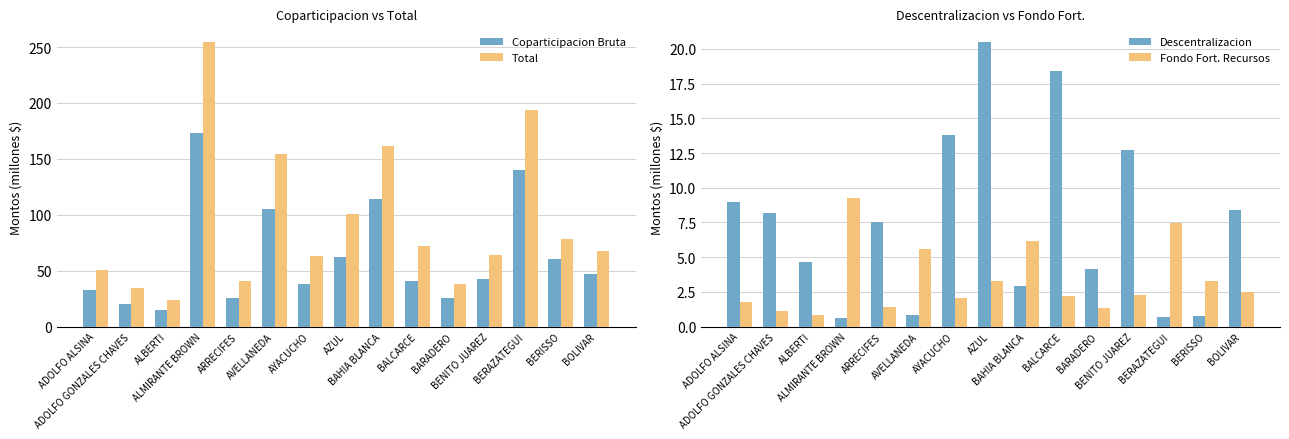

What are all the series names shown in the legend?

Coparticipacion Bruta, Total, Descentralizacion, Fondo Fort. Recursos